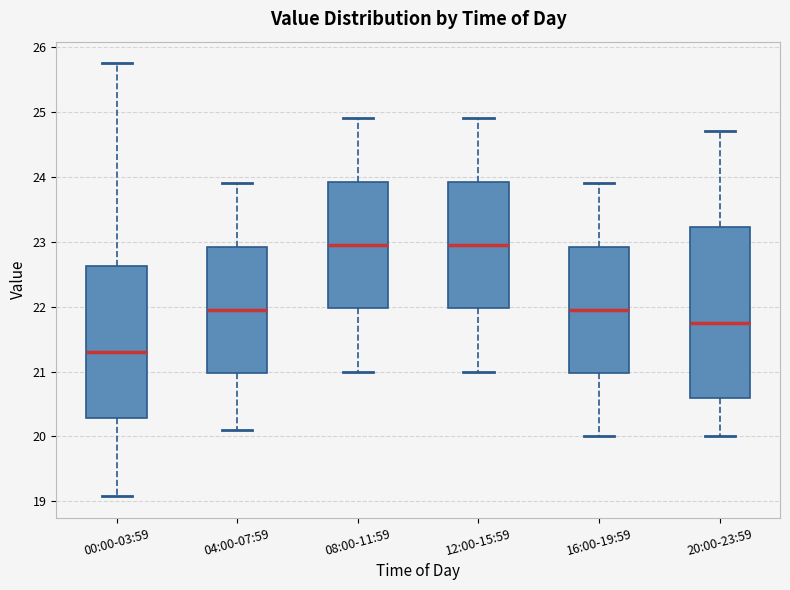

Reading left to right, read every box against the y-axis: the position of its median line, the range the box covers, and the ends of its whiskers. The values are not printed on the chart, so give them approximately, as read against the axis.

00:00-03:59: median 21.3, box 20.3 to 22.6, whiskers 19.1 to 25.8
04:00-07:59: median 22.0, box 21.0 to 22.9, whiskers 20.1 to 23.9
08:00-11:59: median 23.0, box 22.0 to 23.9, whiskers 21.0 to 24.9
12:00-15:59: median 23.0, box 22.0 to 23.9, whiskers 21.0 to 24.9
16:00-19:59: median 22.0, box 21.0 to 22.9, whiskers 20.0 to 23.9
20:00-23:59: median 21.8, box 20.6 to 23.2, whiskers 20.0 to 24.7